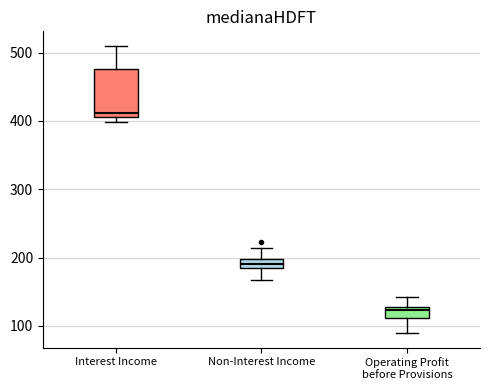

Comparing the boxes themselves (not the whiskers), which one is the tallest?

Interest Income